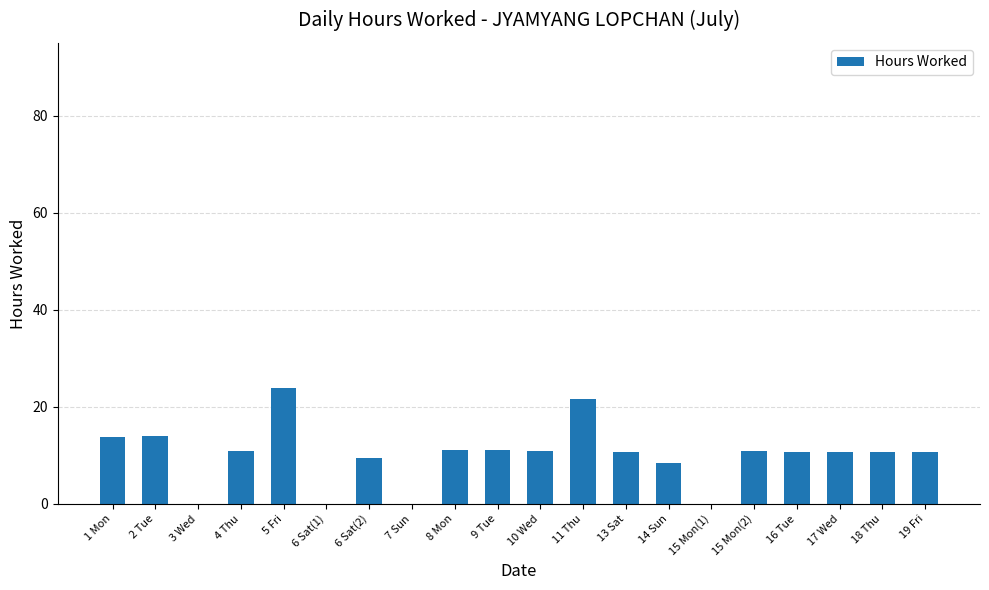

Approximately how many times larger is the value at 17 Wed compared to 6 Sat(2)?

1.1